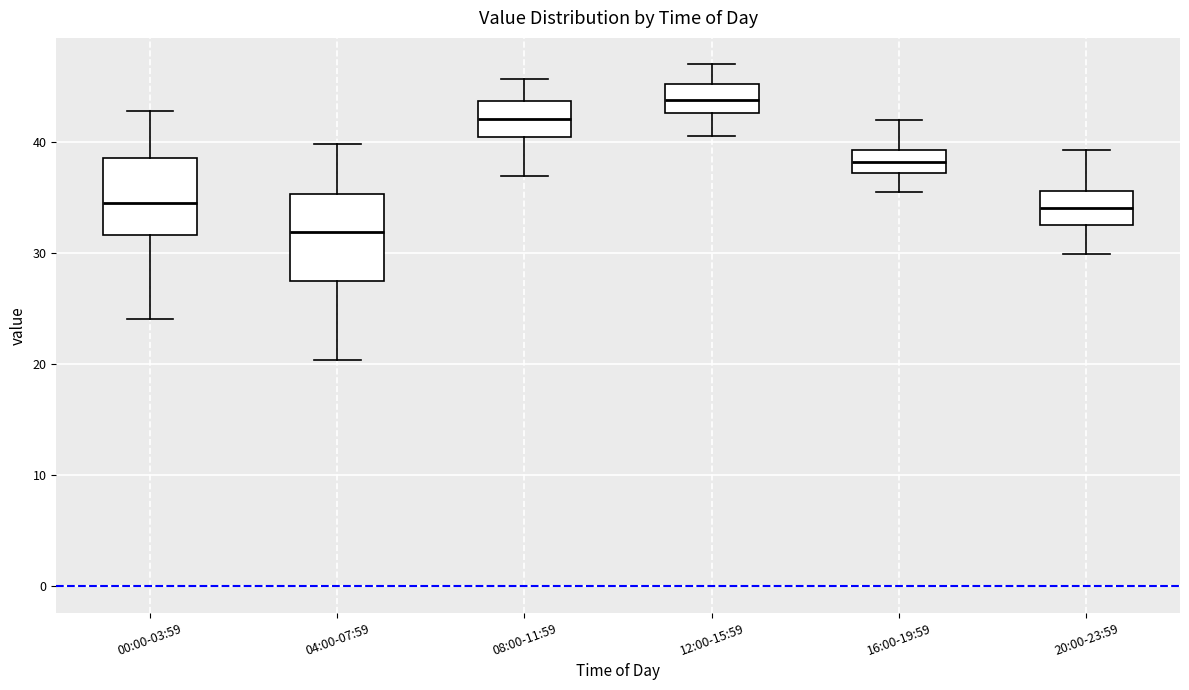

Reading left to right, read every box against the y-axis: the position of its median line, the range the box covers, and the ends of its whiskers. The values are not printed on the chart, so give them approximately, as read against the axis.

00:00-03:59: median 35, box 32 to 39, whiskers 24 to 43
04:00-07:59: median 32, box 27 to 35, whiskers 20 to 40
08:00-11:59: median 42, box 40 to 44, whiskers 37 to 46
12:00-15:59: median 44, box 43 to 45, whiskers 41 to 47
16:00-19:59: median 38, box 37 to 39, whiskers 36 to 42
20:00-23:59: median 34, box 33 to 36, whiskers 30 to 39